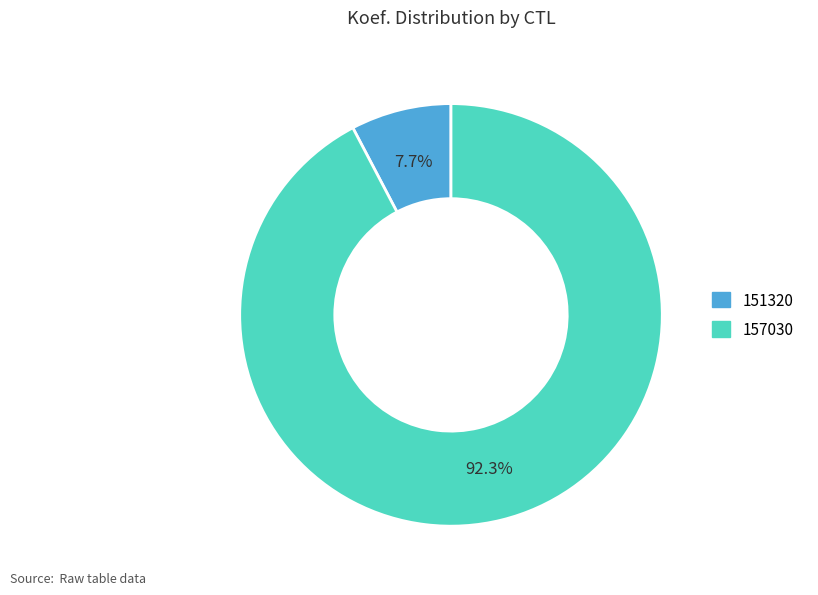

Which has a higher value, 157030 or 151320?

157030